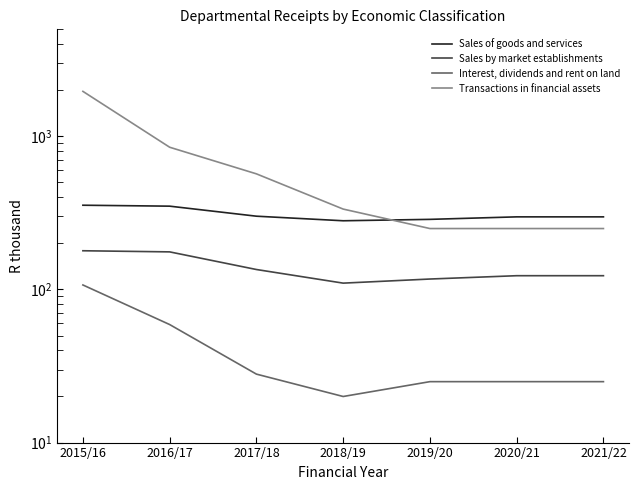

Which label corresponds to the largest value in the chart?

2015/16